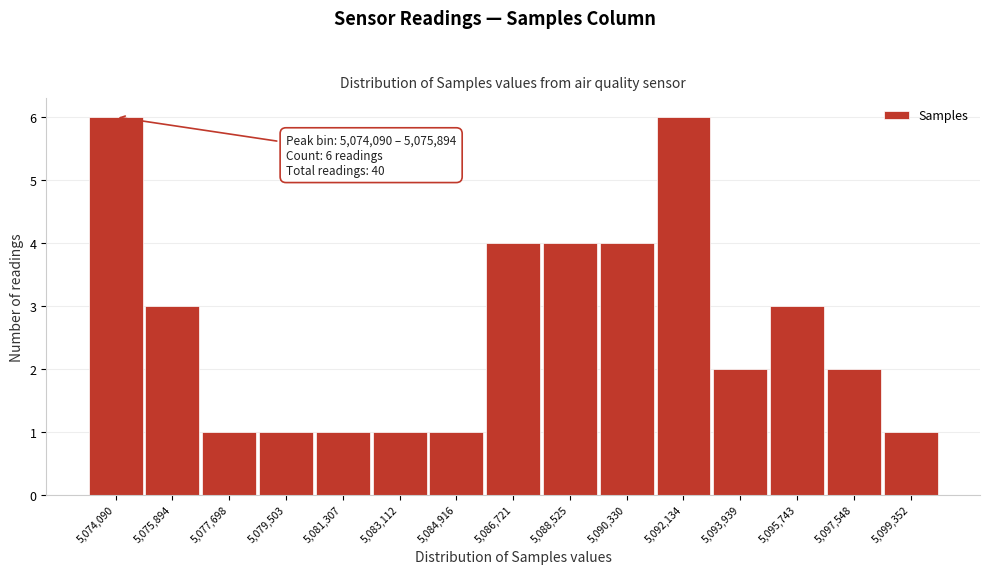

Reading left to right, list all the values displayed in this chart.

6	3	1	1	1	1	1	4	4	4	6	2	3	2	1